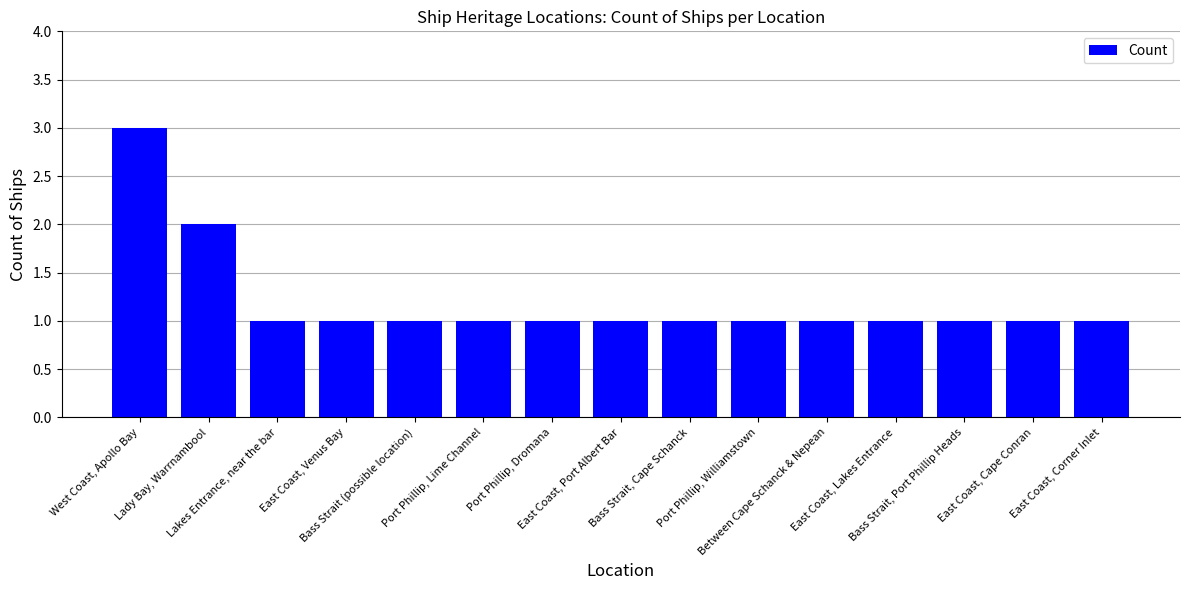

How many bars are there in total?

15